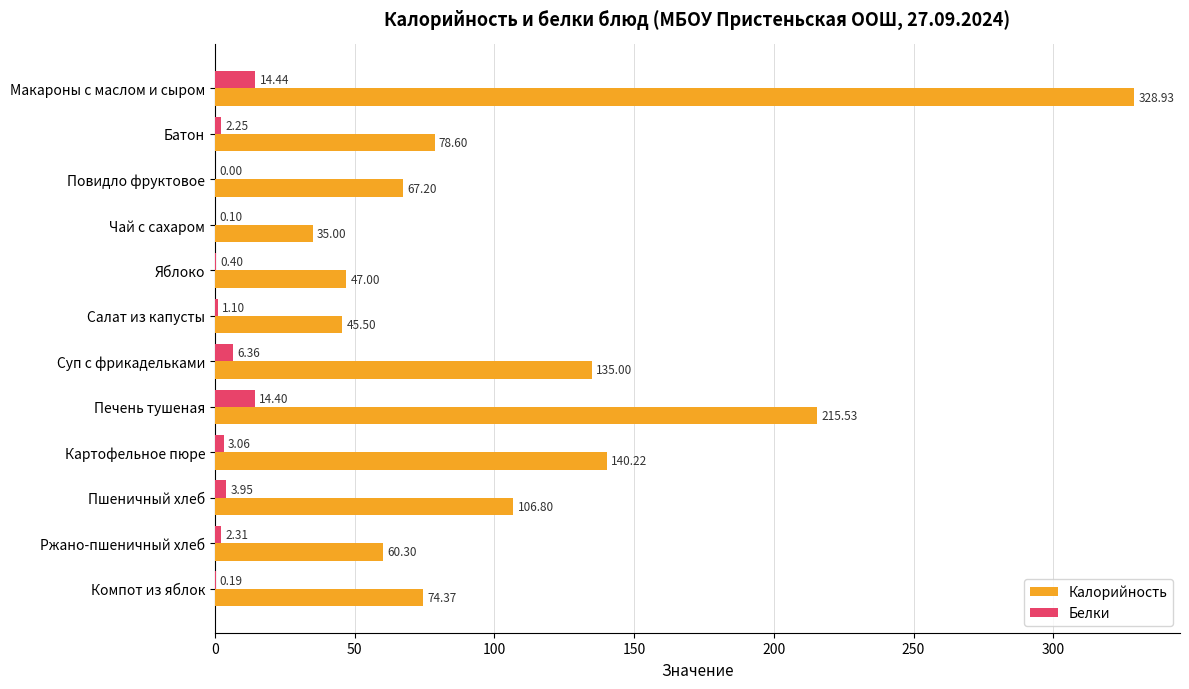

What is the total value across all series at Картофельное пюре?

143.3